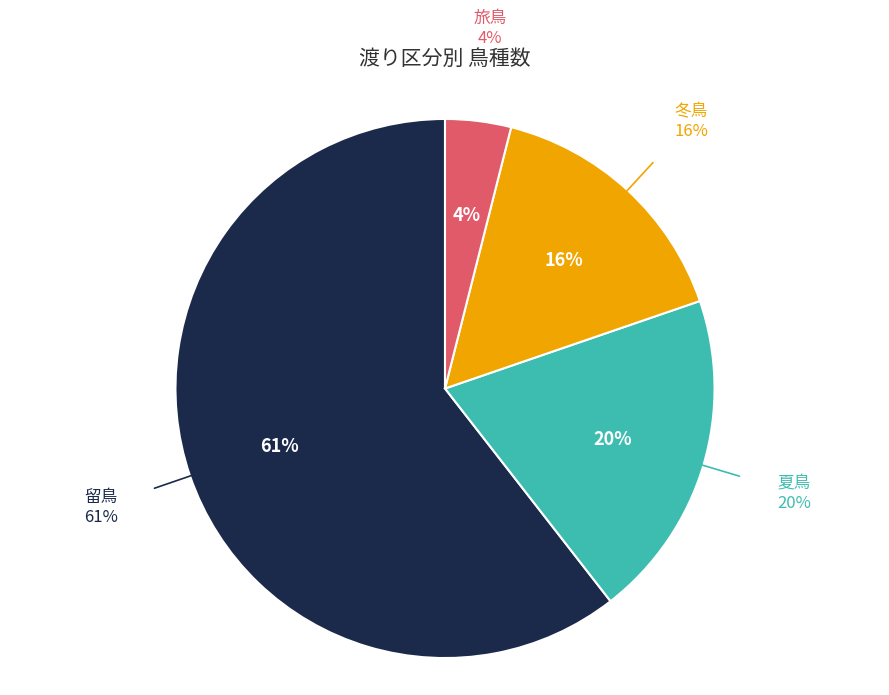

What percentage is the 冬鳥 slice, to the nearest percent?

16%